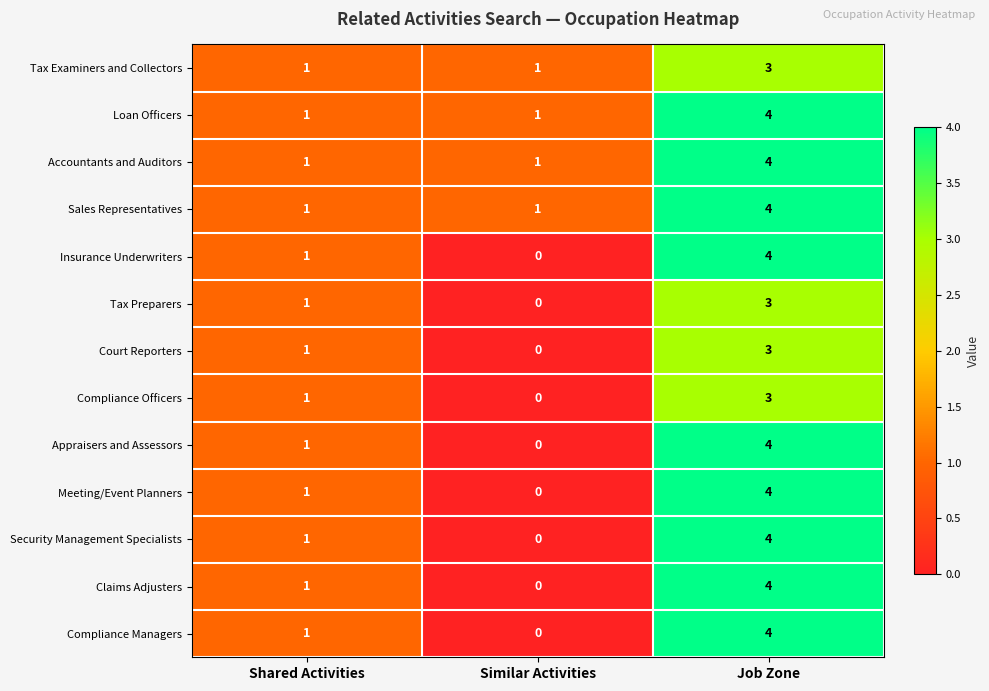

At how many categories does at least one series exceed 0?

3